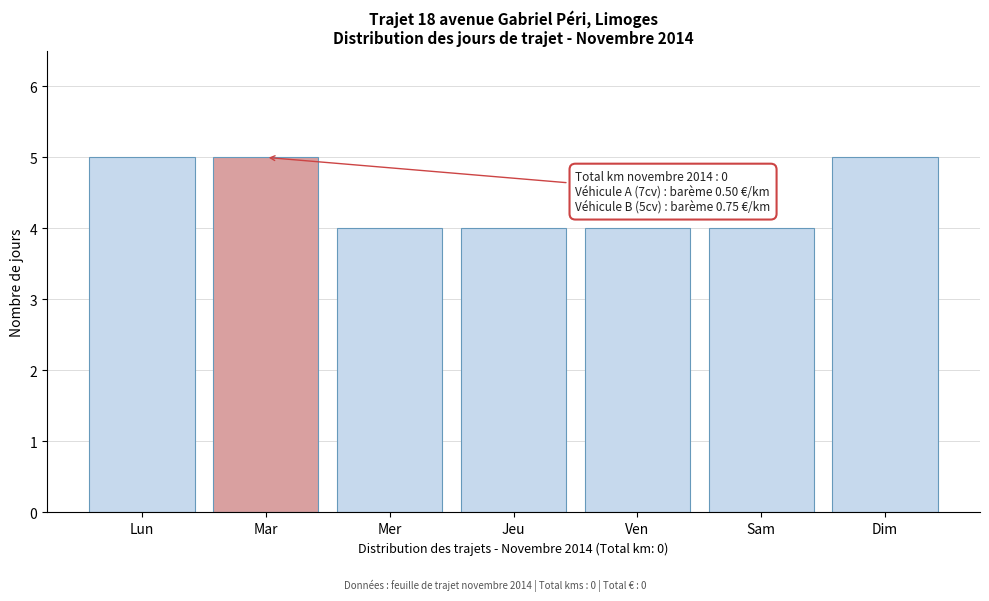

Reading left to right, extract all data points from this chart.

5	5	4	4	4	4	5